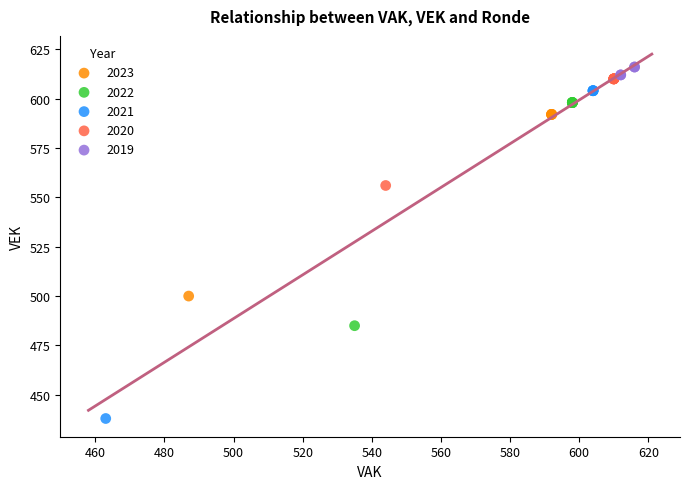

Which series reaches the minimum Y coordinate?

2021